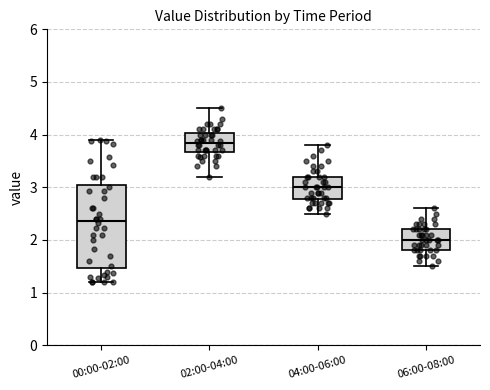

Reading left to right, read every box against the y-axis: the position of its median line, the range the box covers, and the ends of its whiskers. The values are not printed on the chart, so give them approximately, as read against the axis.

00:00-02:00: median 2.4, box 1.5 to 3.1, whiskers 1.2 to 3.9
02:00-04:00: median 3.8, box 3.7 to 4.0, whiskers 3.2 to 4.5
04:00-06:00: median 3.0, box 2.8 to 3.2, whiskers 2.5 to 3.8
06:00-08:00: median 2.0, box 1.8 to 2.2, whiskers 1.5 to 2.6